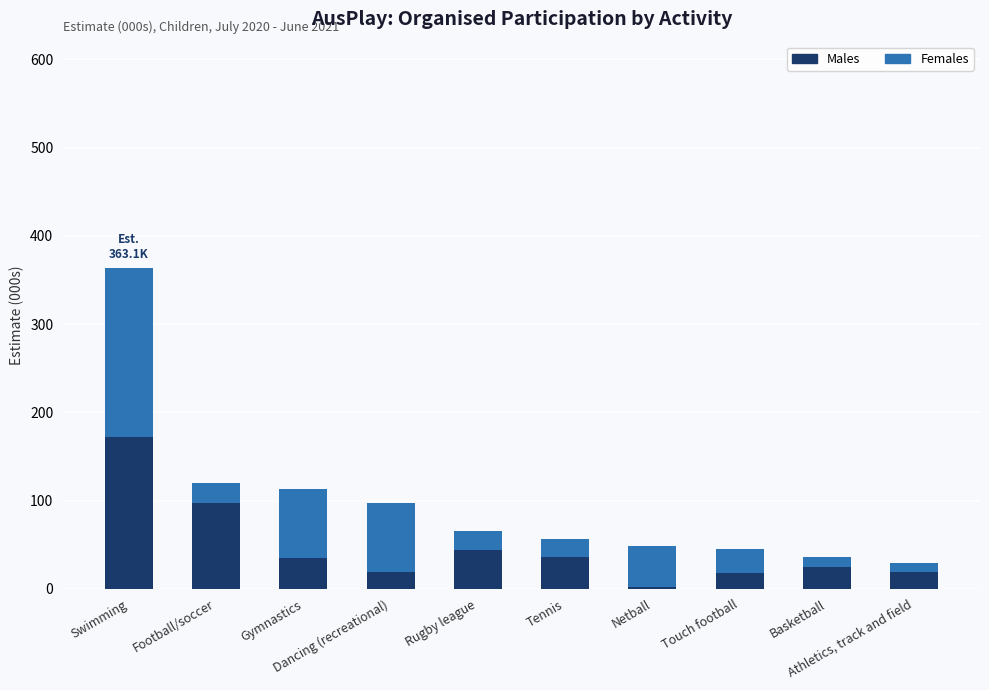

What is the difference between the second highest and second lowest values in the Males series?

79.5